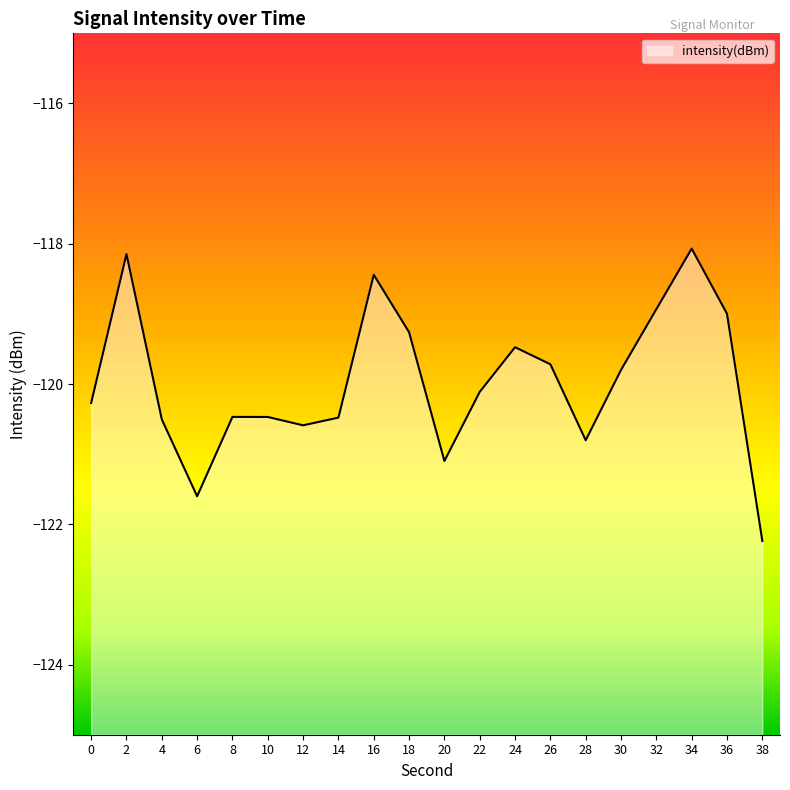

Which label corresponds to the largest value in the chart?

34